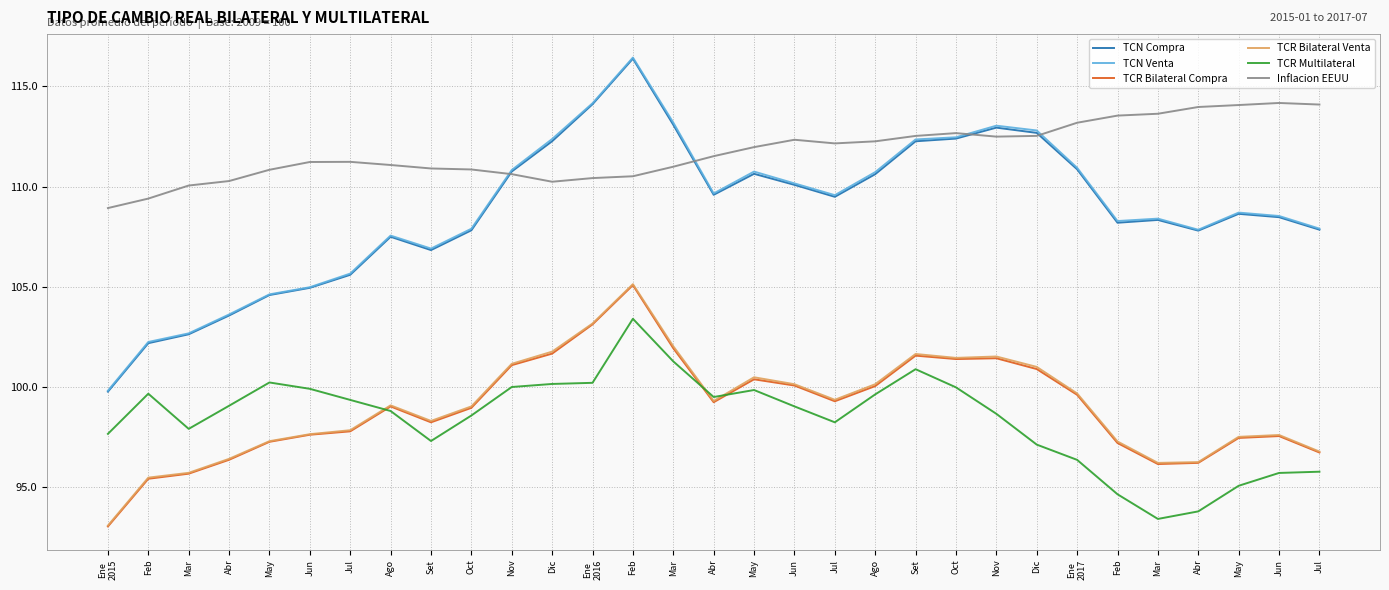

Which series has the largest total across all categories?

Inflacion EEUU